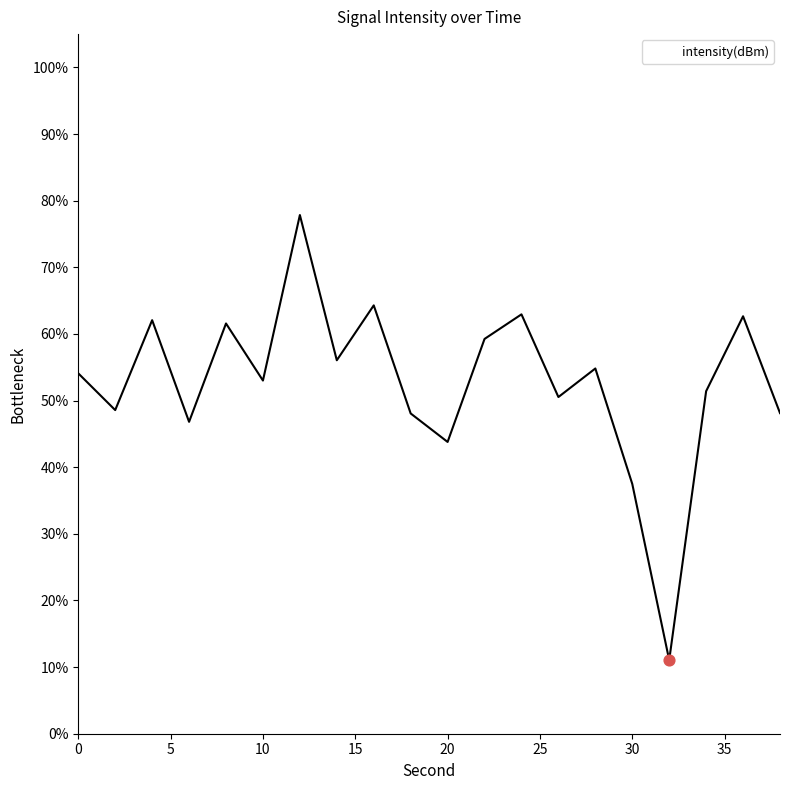

What is the difference between the maximum and minimum values?

66.8